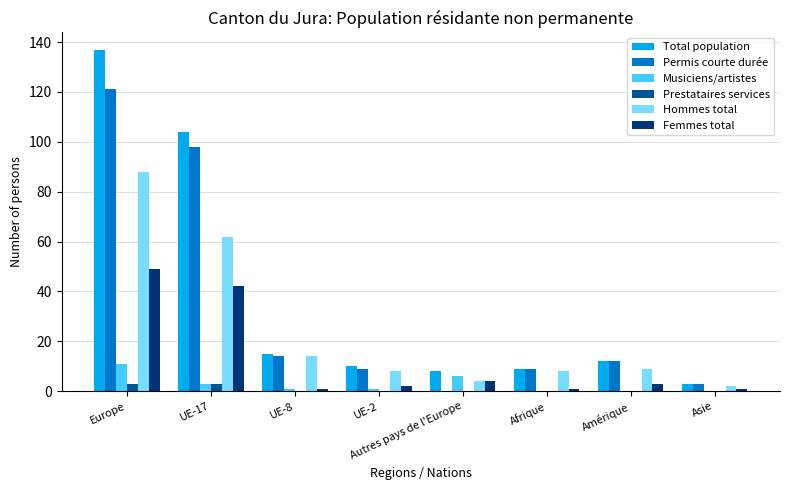

What is the total value across all series at UE-17?

312